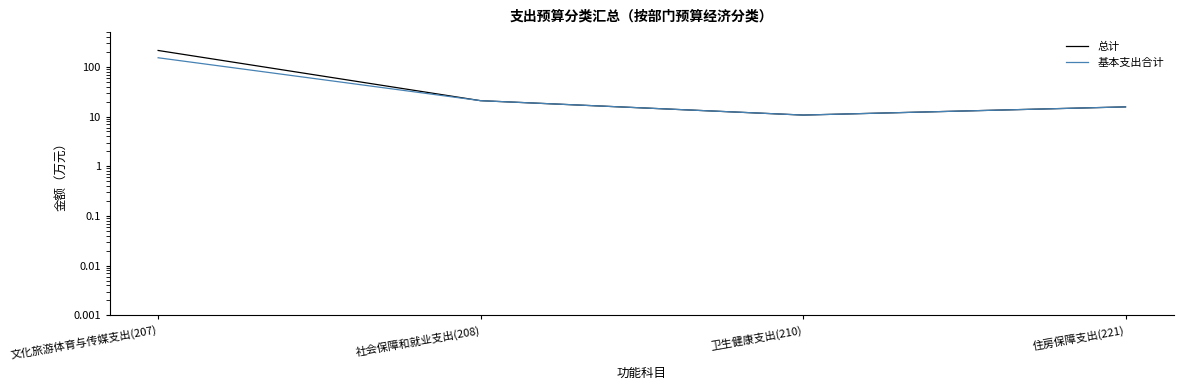

The value of 基本支出合计 at 社会保障和就业支出(208) is 12.0. True or false?

False